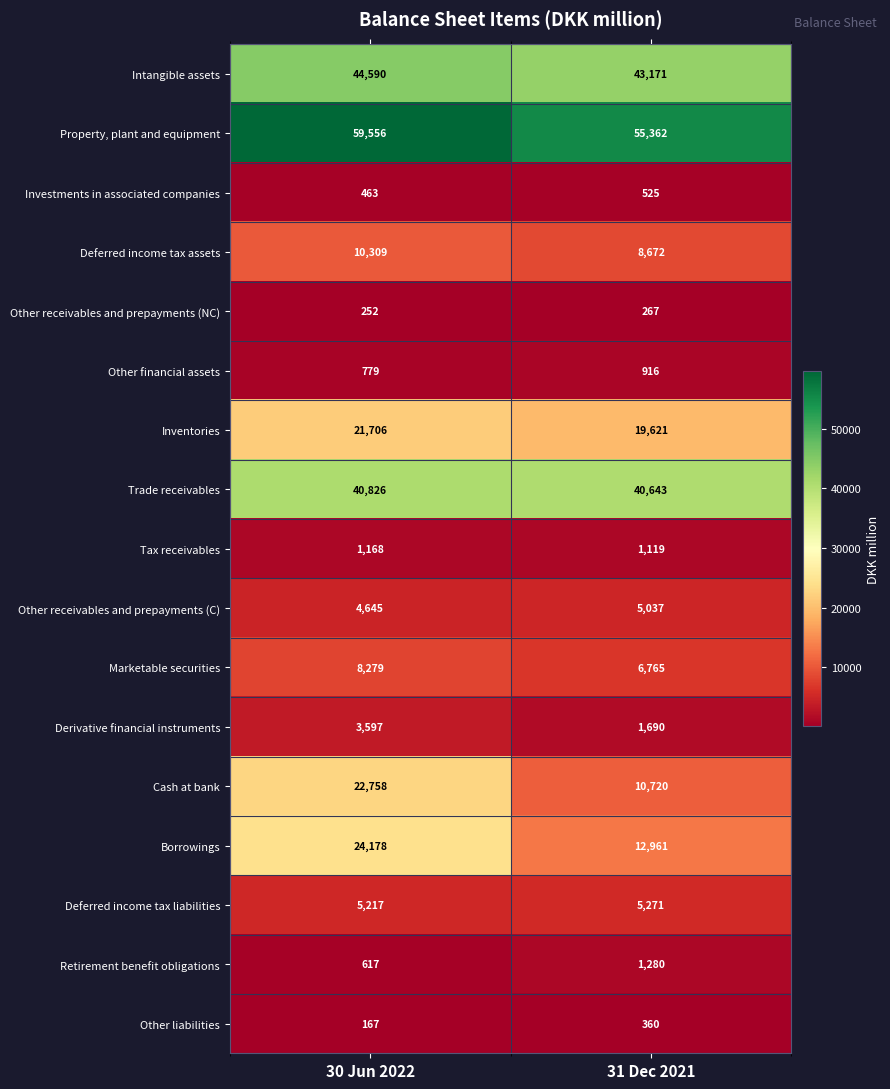

What is the sum of the Borrowings values at 30 Jun 2022 and 31 Dec 2021?

37139